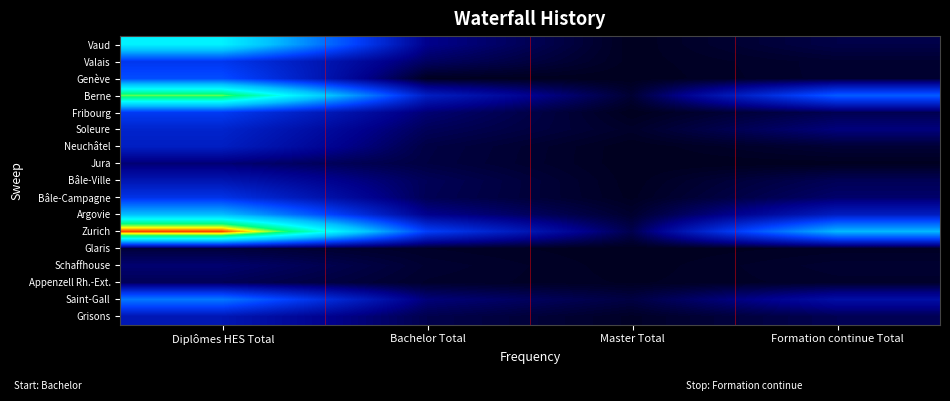

Which series has the largest total across all categories?

Zurich